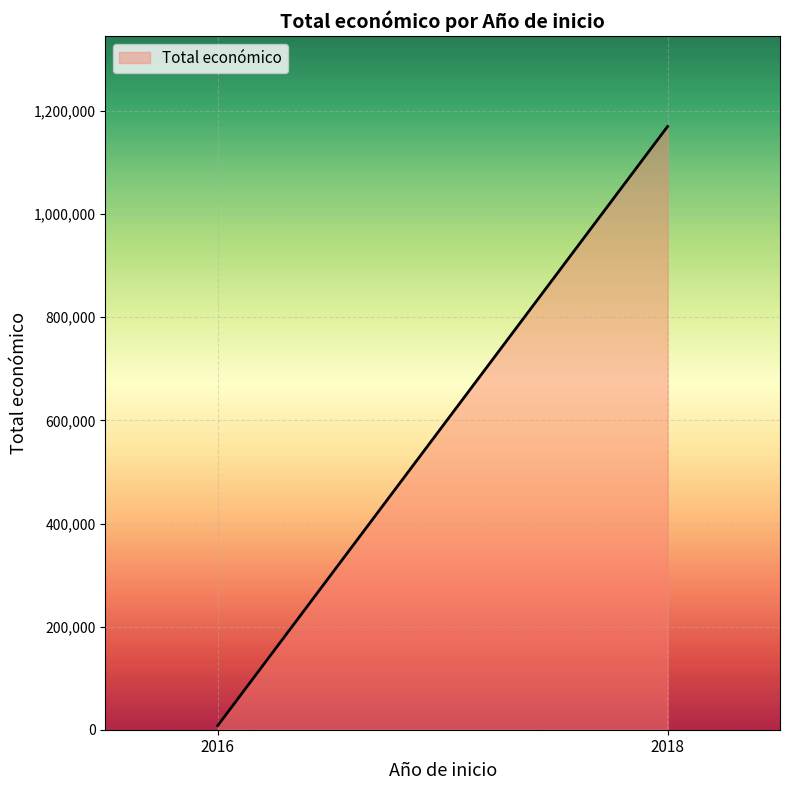

Rank the categories by value from highest to lowest.

2018, 2016